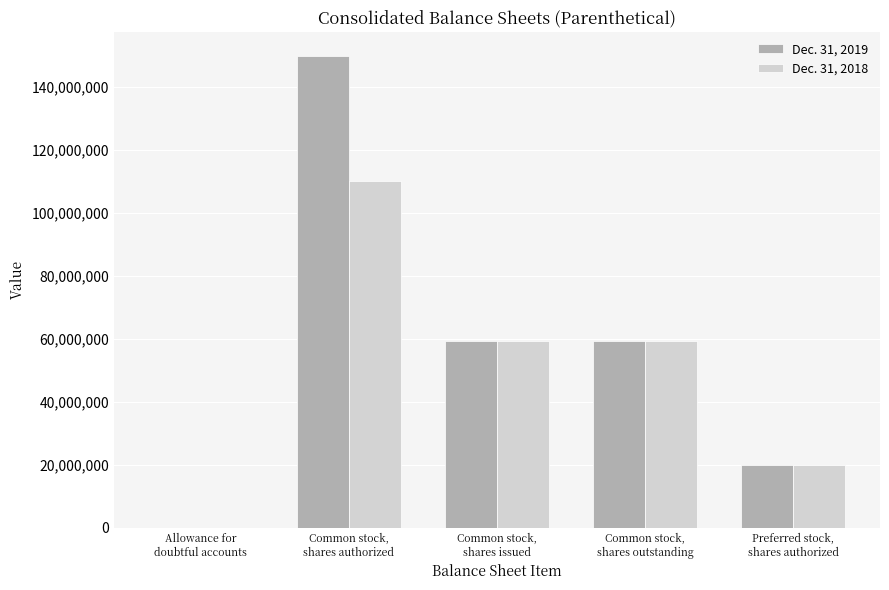

What are all the series names shown in the legend?

Dec. 31, 2019, Dec. 31, 2018